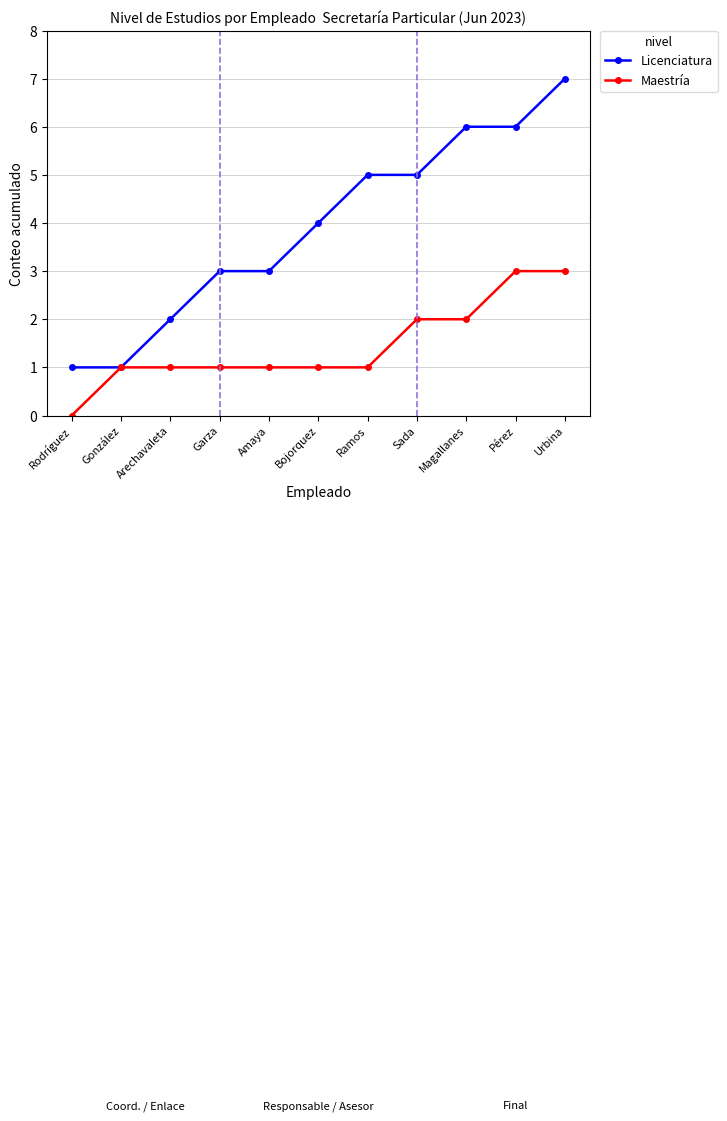

How many Licenciatura values are between 2 and 6?

8